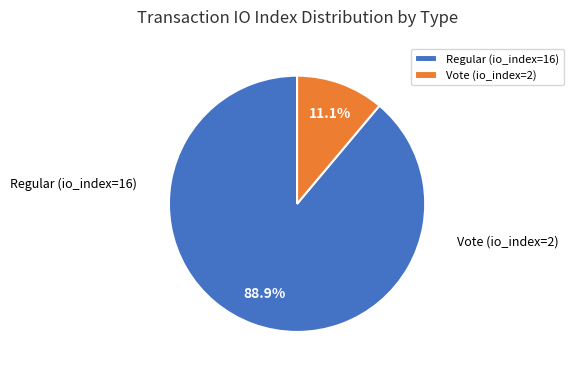

Between Vote (io_index=2) and Regular (io_index=16), which is larger?

Regular (io_index=16)